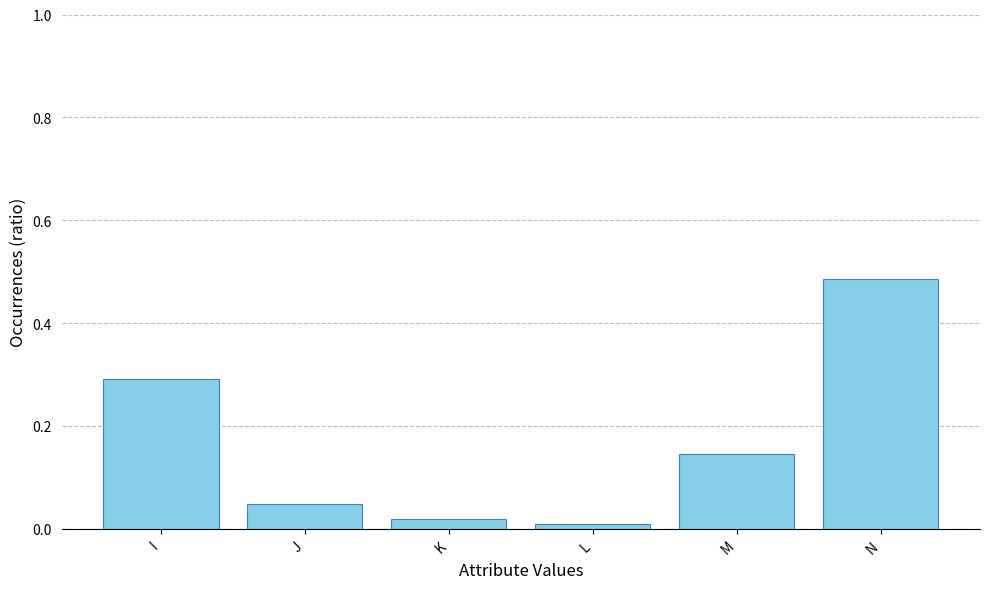

What is the value of the 1st bar from the left?

0.3